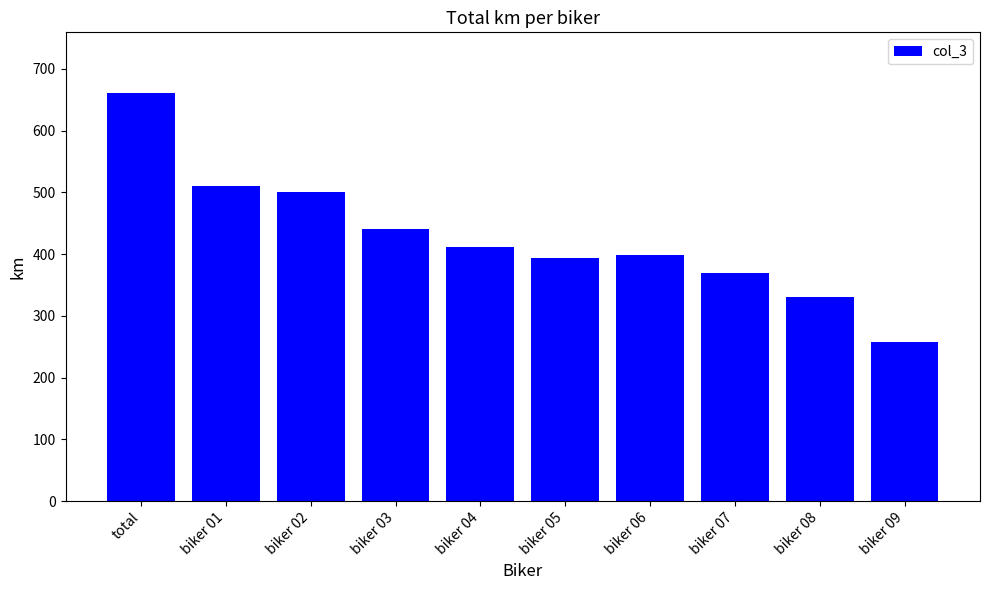

Which has a higher value, total or biker 03?

total